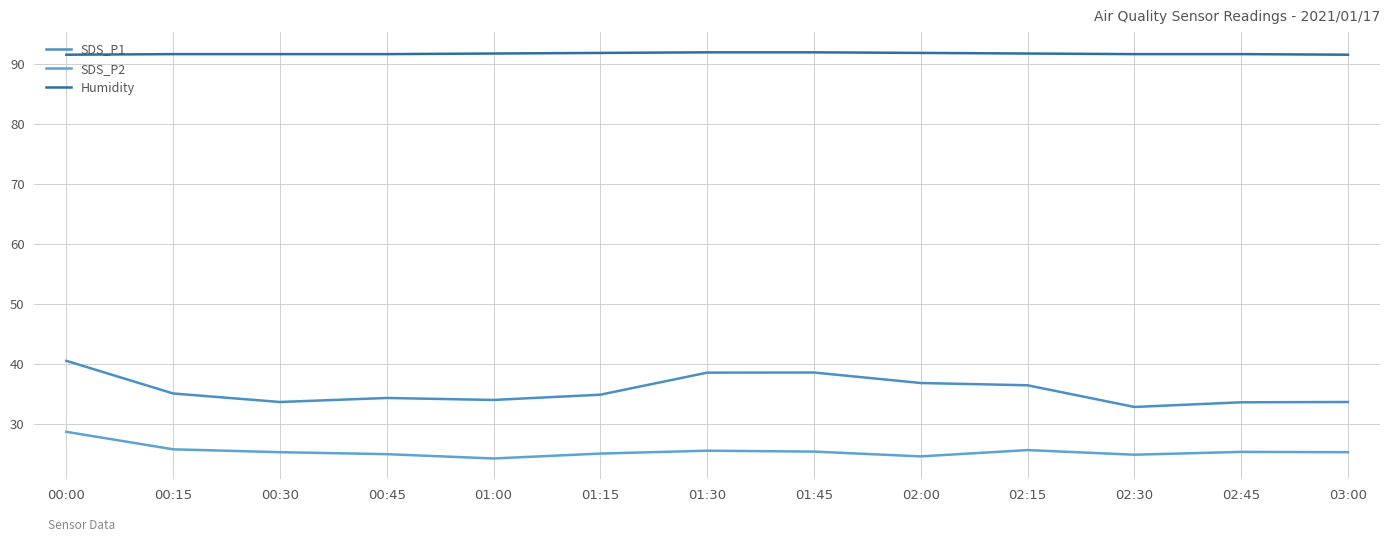

What is the sum of the SDS_P1 values at 02:15 and 00:45?

70.7